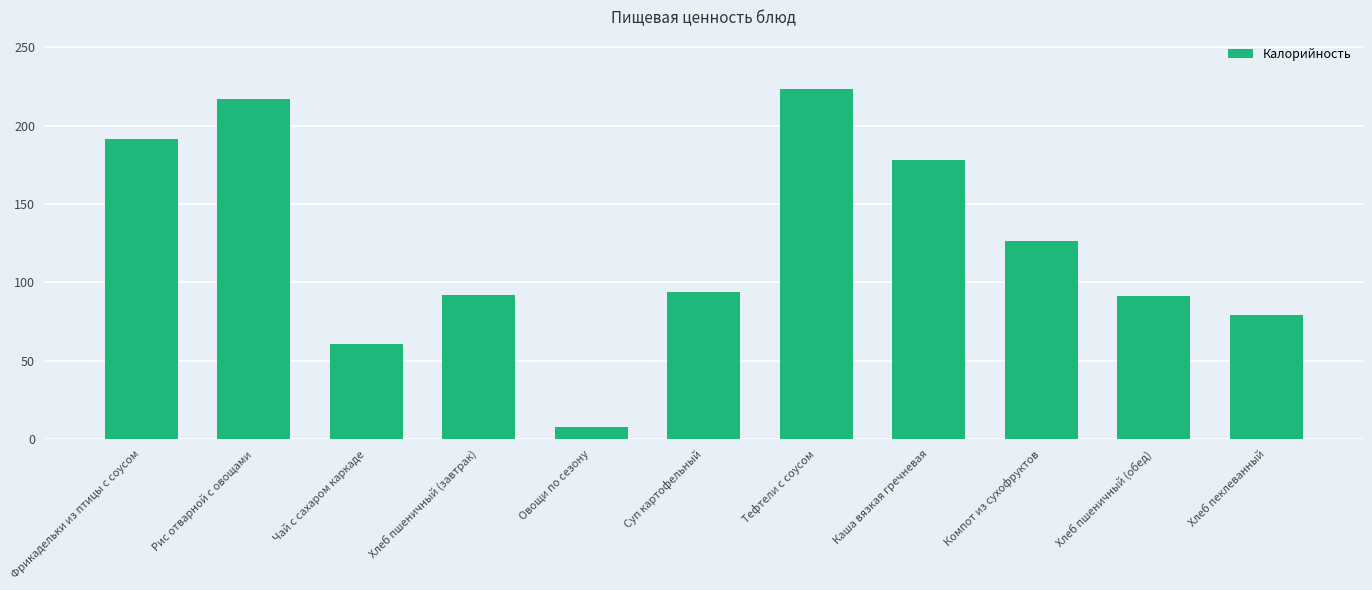

What is the difference between the maximum and minimum values?

215.6